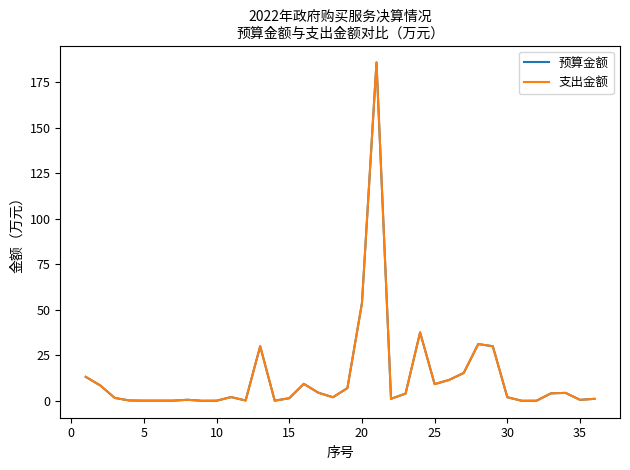

Does the chart display data point markers on the line(s)?

No